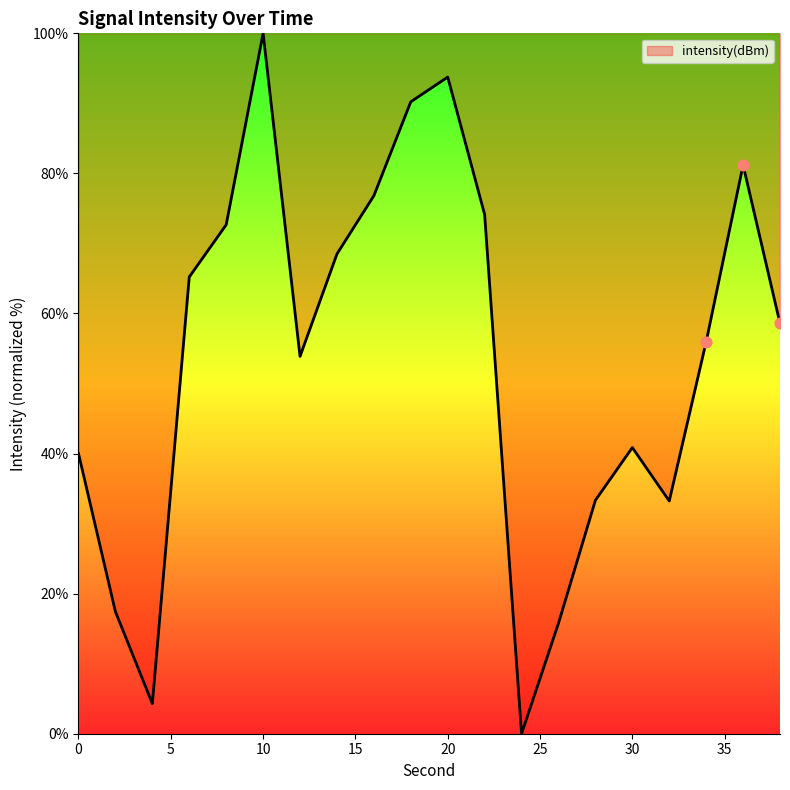

What is the difference between the maximum and minimum values?

100.0